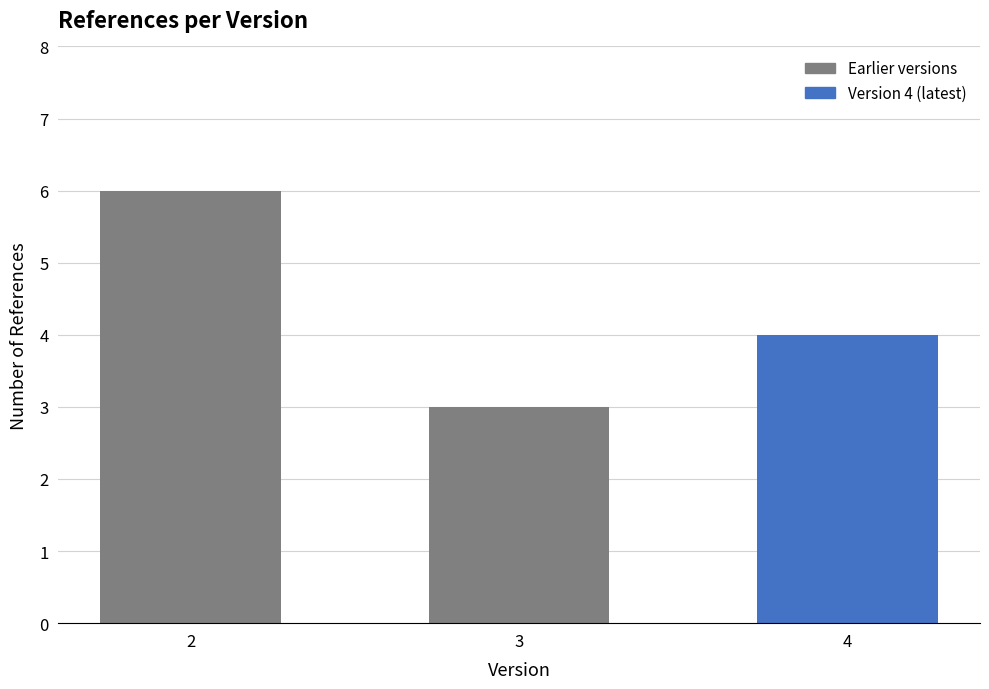

Rank the categories by value from lowest to highest.

3, 4, 2